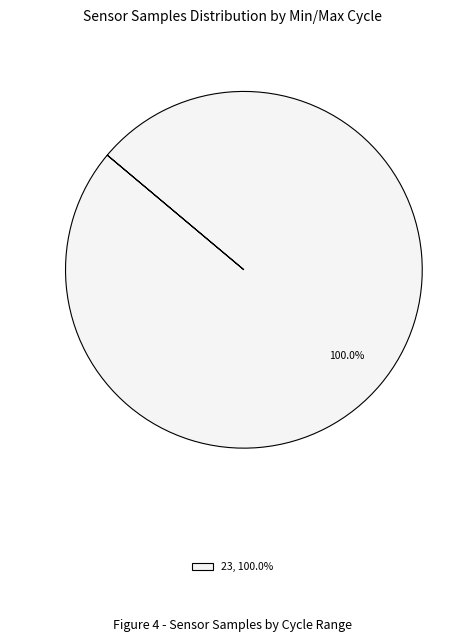

How many slices are in this pie chart?

1